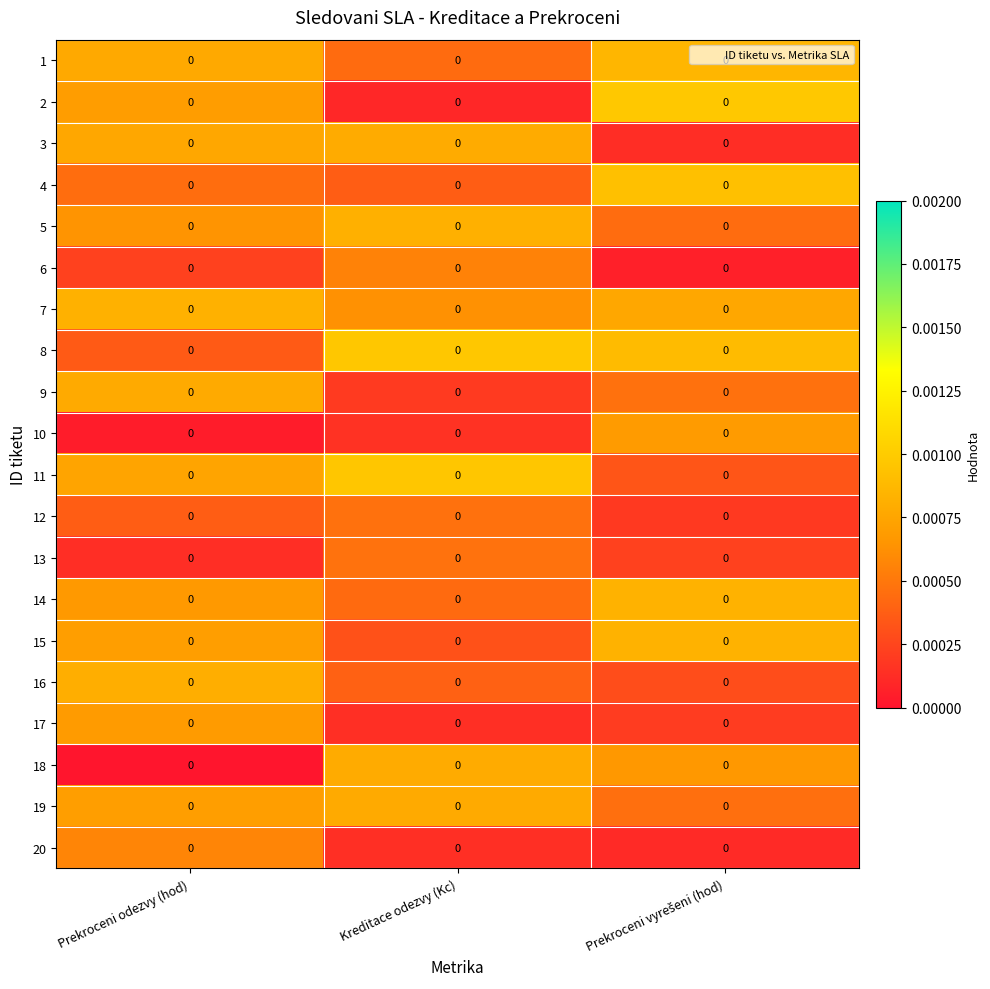

At which category is the sum across all series the highest?

Prekroceni odezvy (hod)